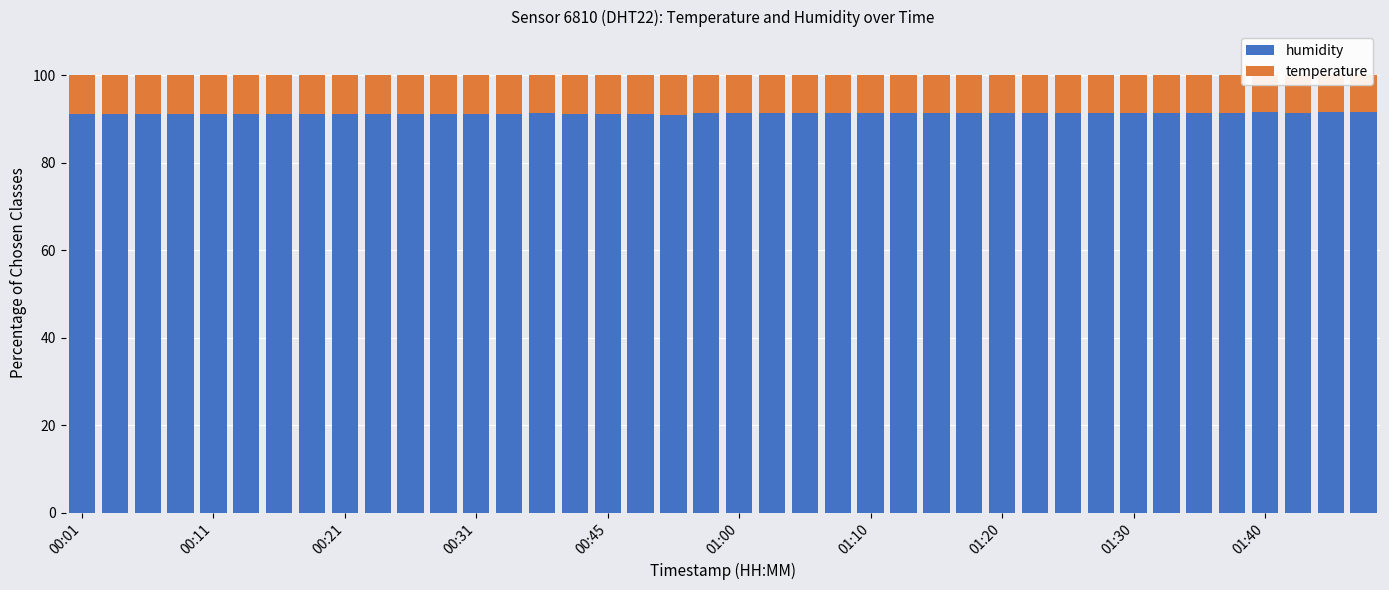

Count the number of data series in this chart.

2